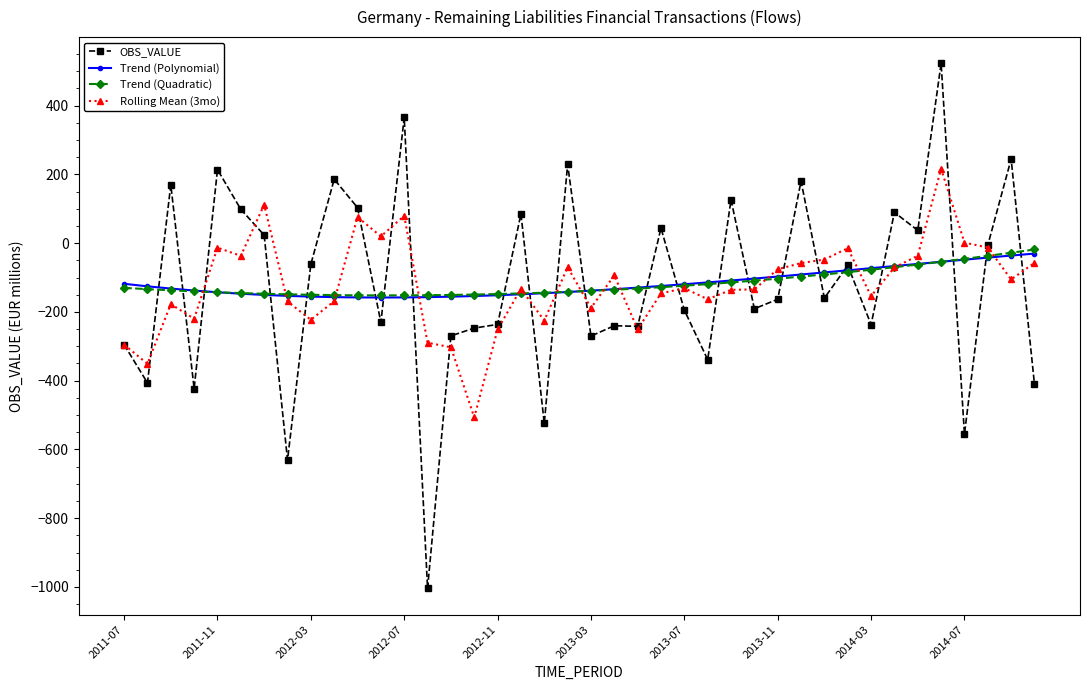

At how many categories does at least one series exceed 149?

8